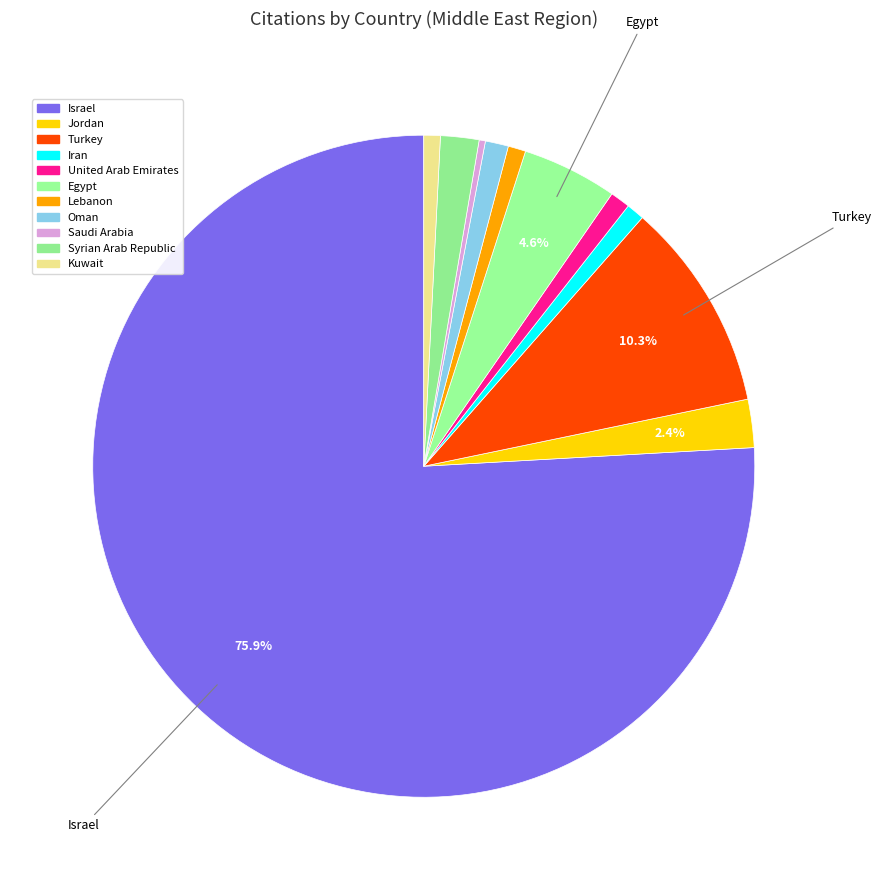

Count the number of slices in the pie.

11